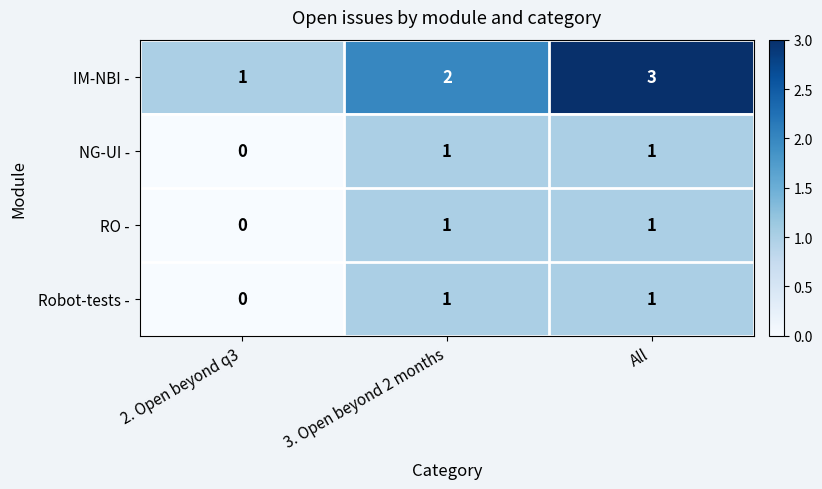

How many values in the IM-NBI - series are below 2?

1